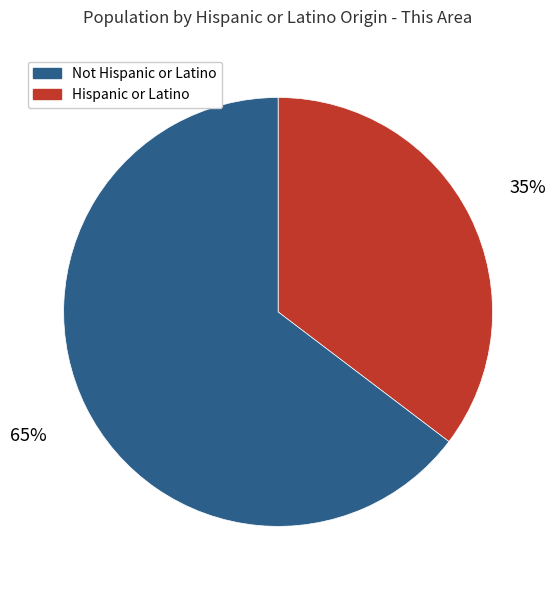

To the nearest percent, what is the average slice percentage?

50%